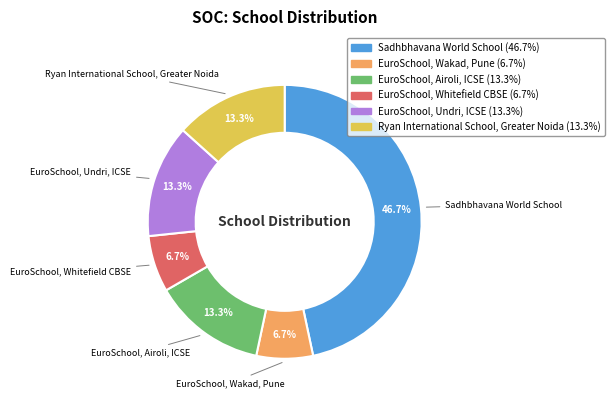

What percentage do EuroSchool, Wakad, Pune and EuroSchool, Undri, ICSE together represent?

20.0%